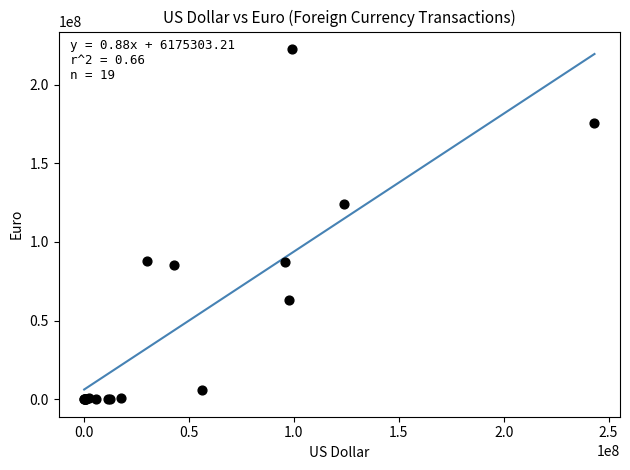

What Y value in the scatter plot is closest to 111285114?

123847523